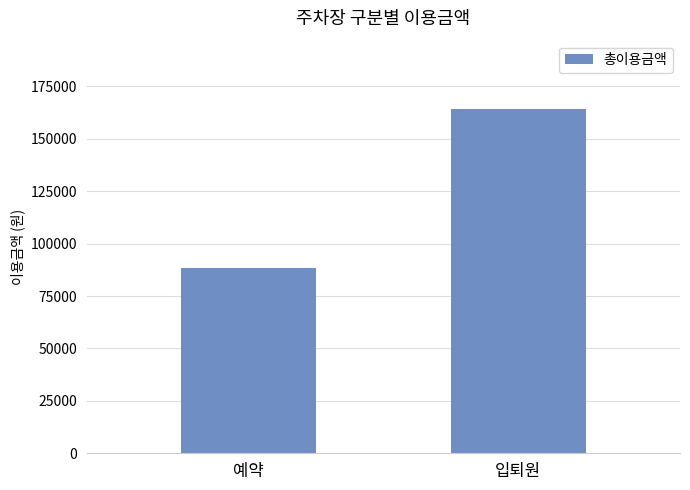

List the labels in order of value, largest first.

입퇴원, 예약